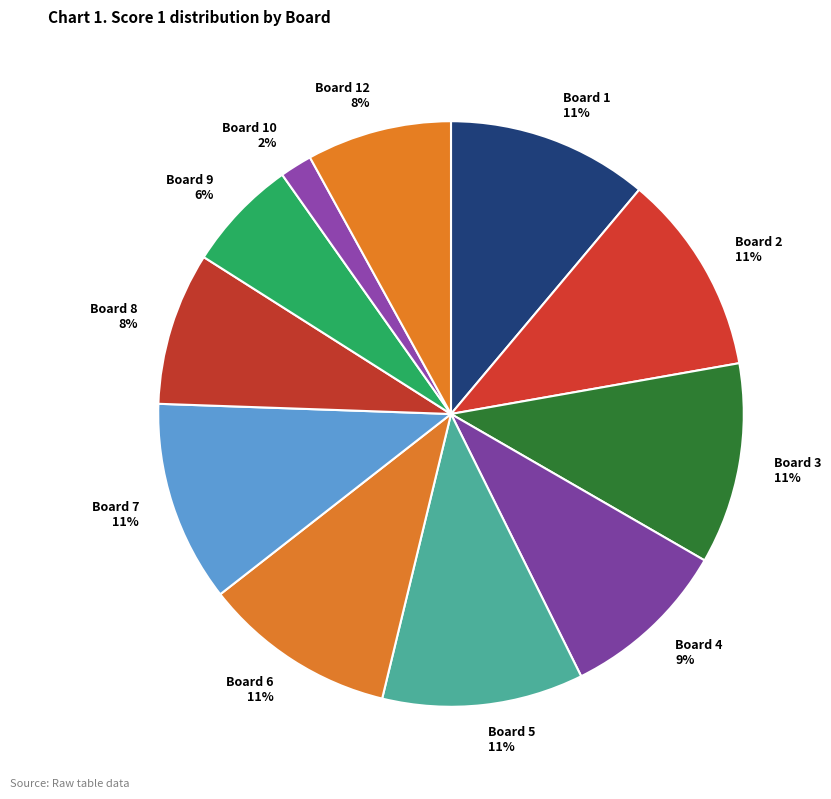

What is the smallest slice in the pie chart?

Board 10 2%